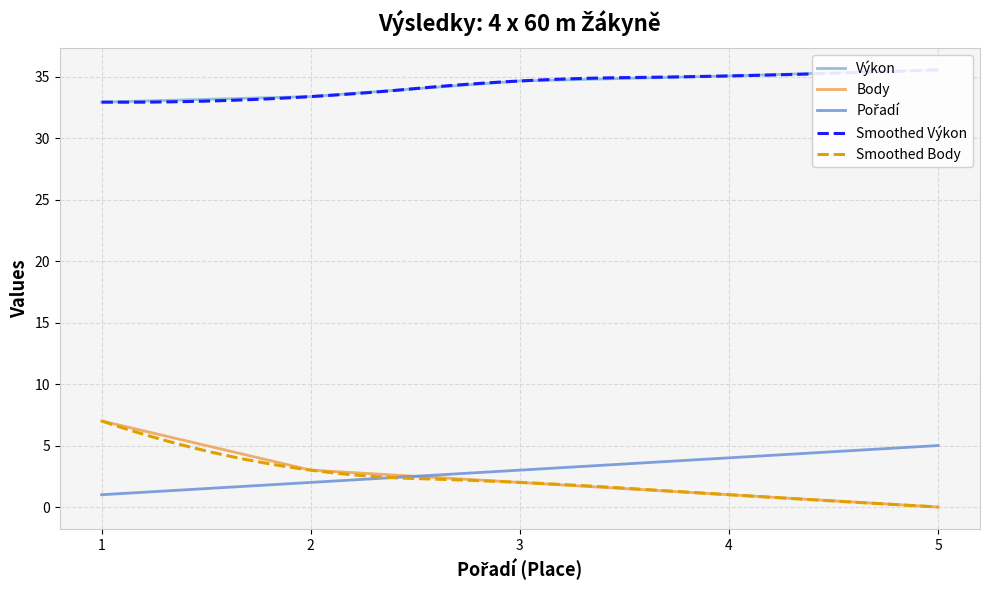

Is this an area chart (filled region under the line)?

No